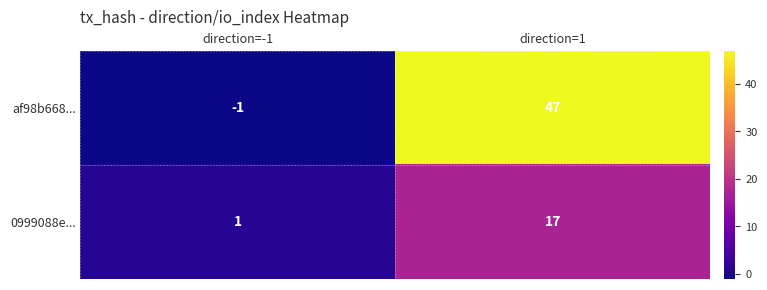

Rank the series by their maximum value, from highest to lowest.

af98b668..., 0999088e...